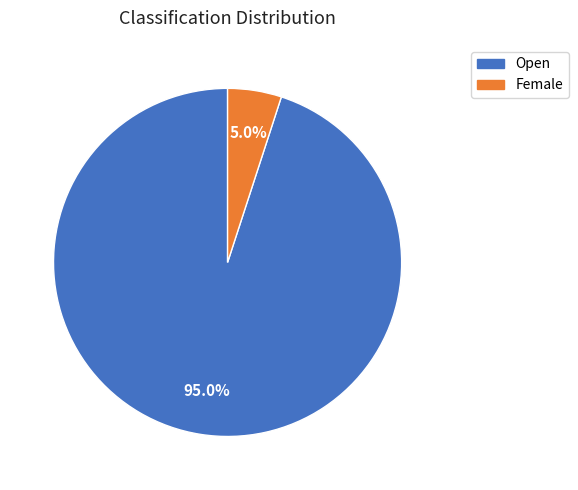

The Female slice represents 10% of the pie. True or false?

False